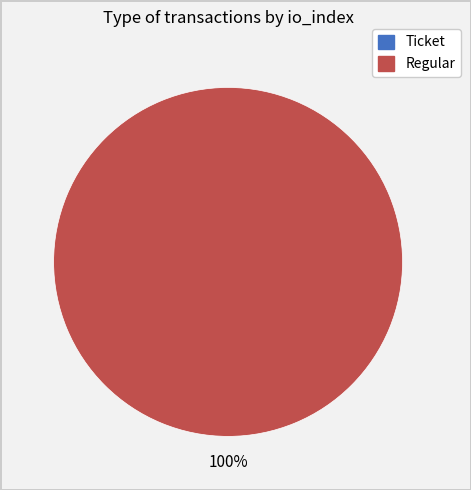

To the nearest percent, what is the difference between the largest and smallest slice percentages?

100%